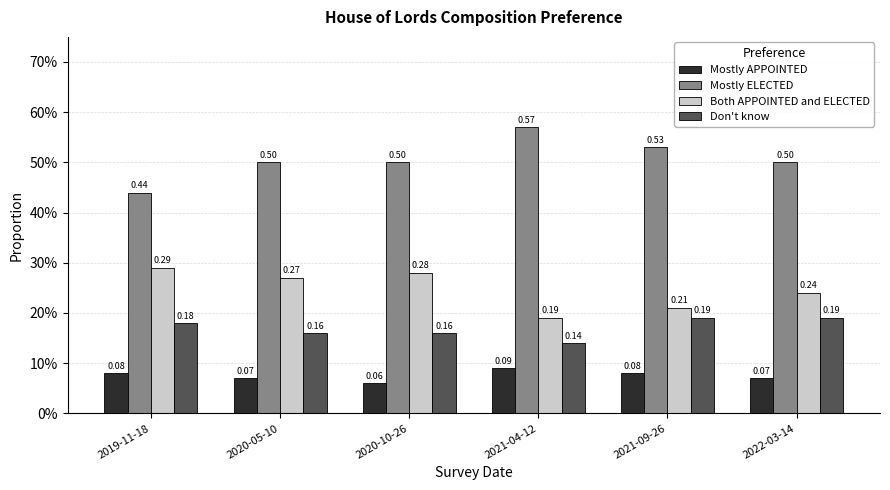

Does the chart contain any negative values?

No